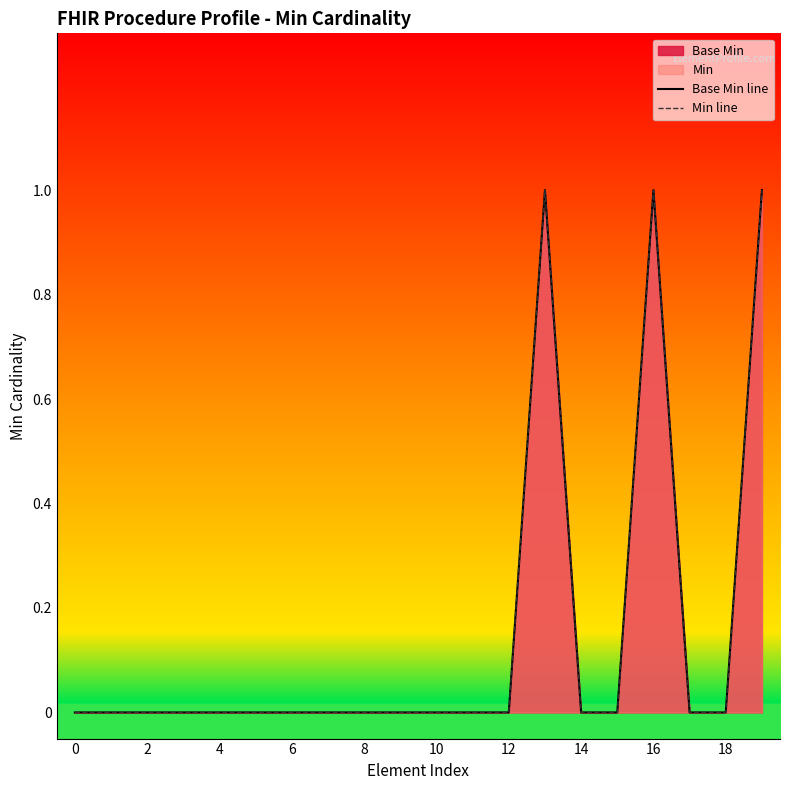

Does the chart display data point markers on the line(s)?

No